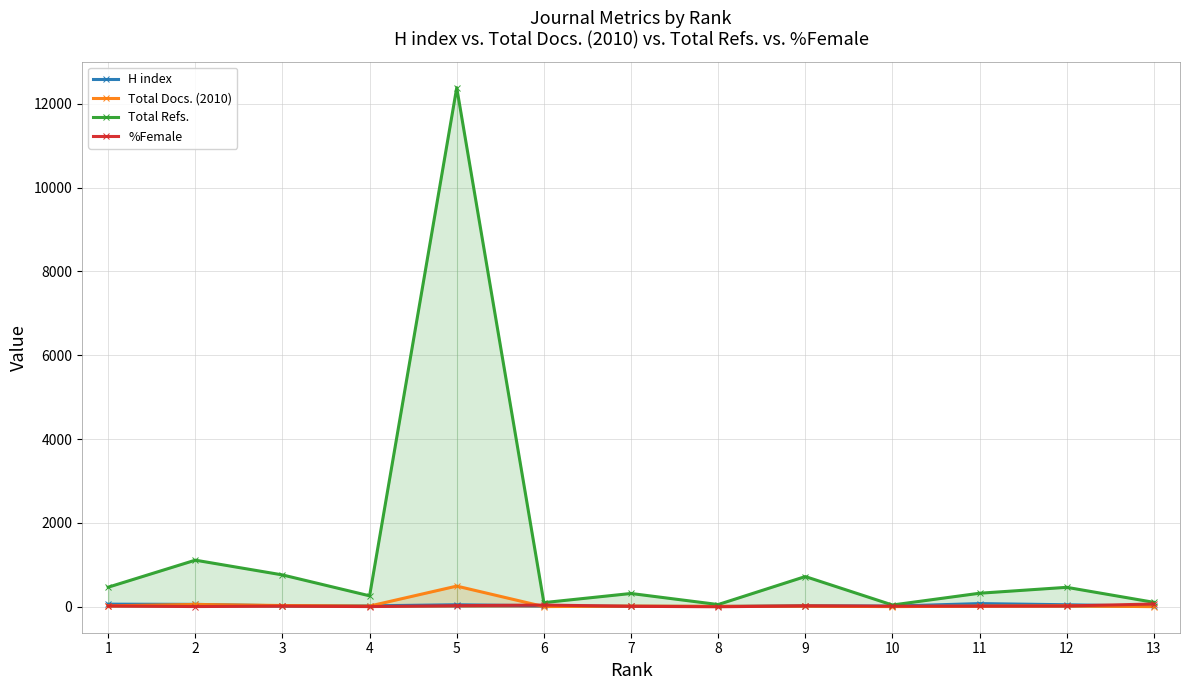

Read the Total Docs. (2010) value at 10, to the nearest 5.

5